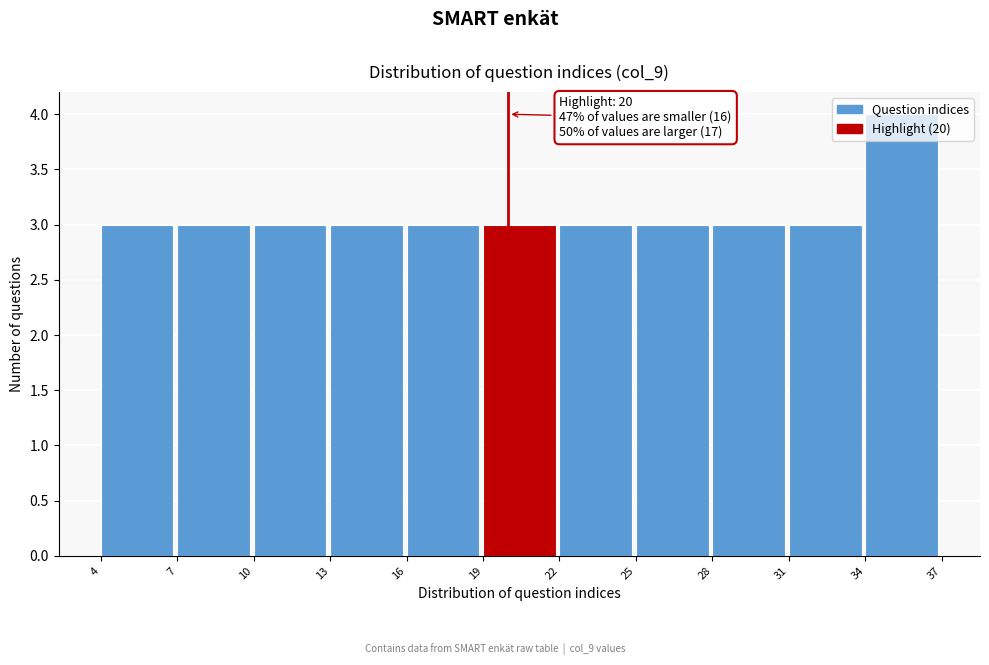

Over which range of the x-axis is the bar tallest?

34 to 37